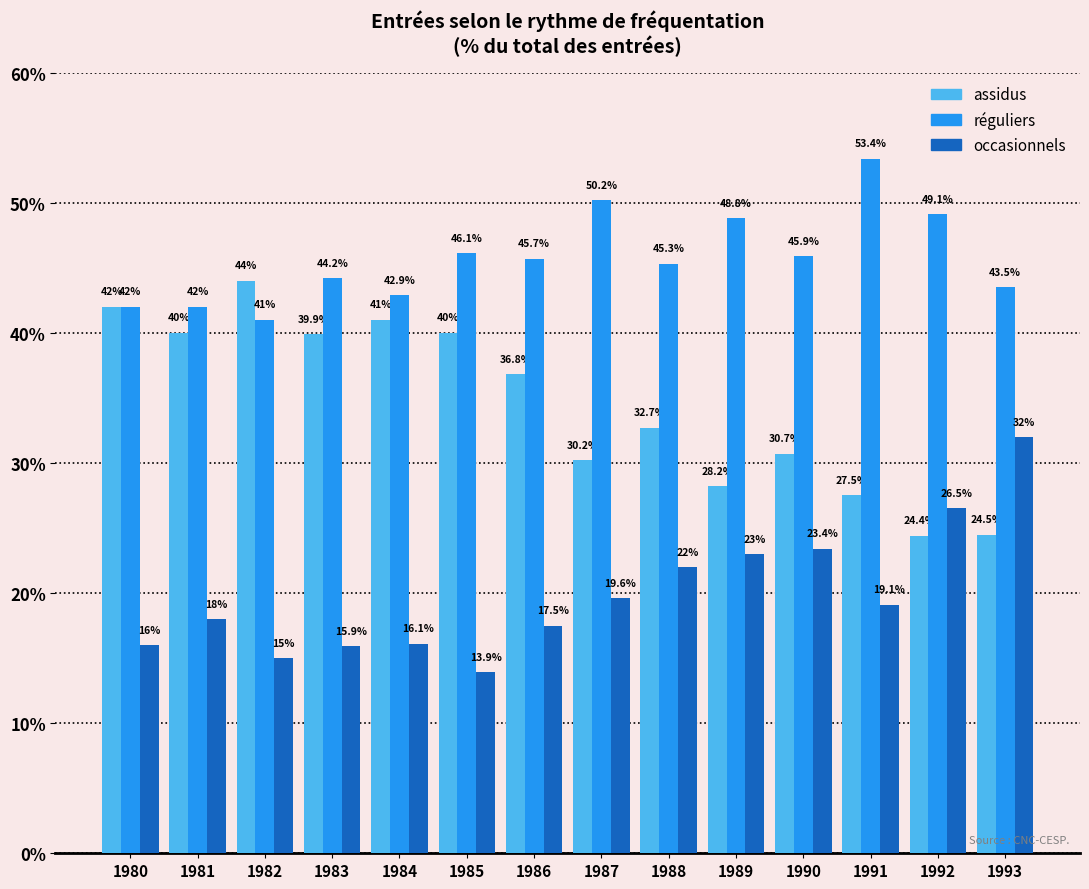

How many bars are there in each group?

3